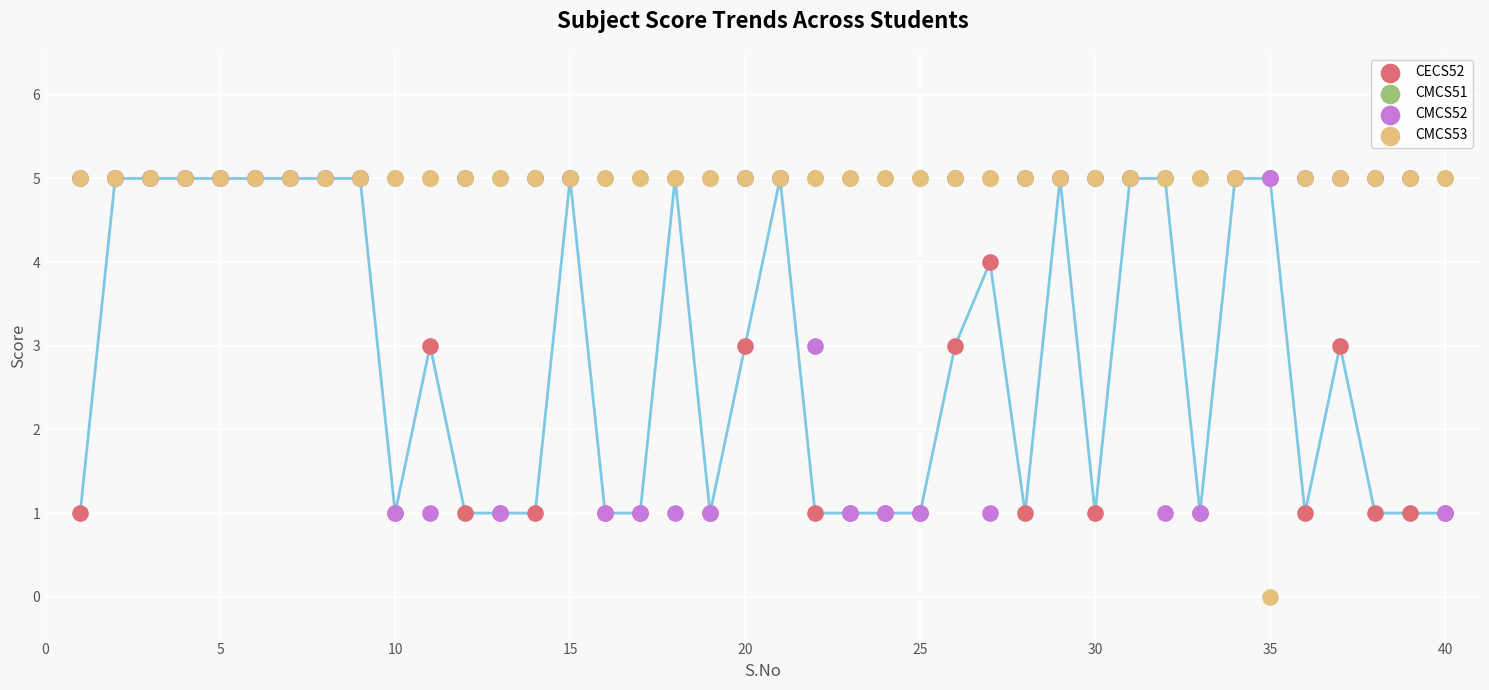

What are all the series names shown in the legend?

CECS52, CMCS51, CMCS52, CMCS53